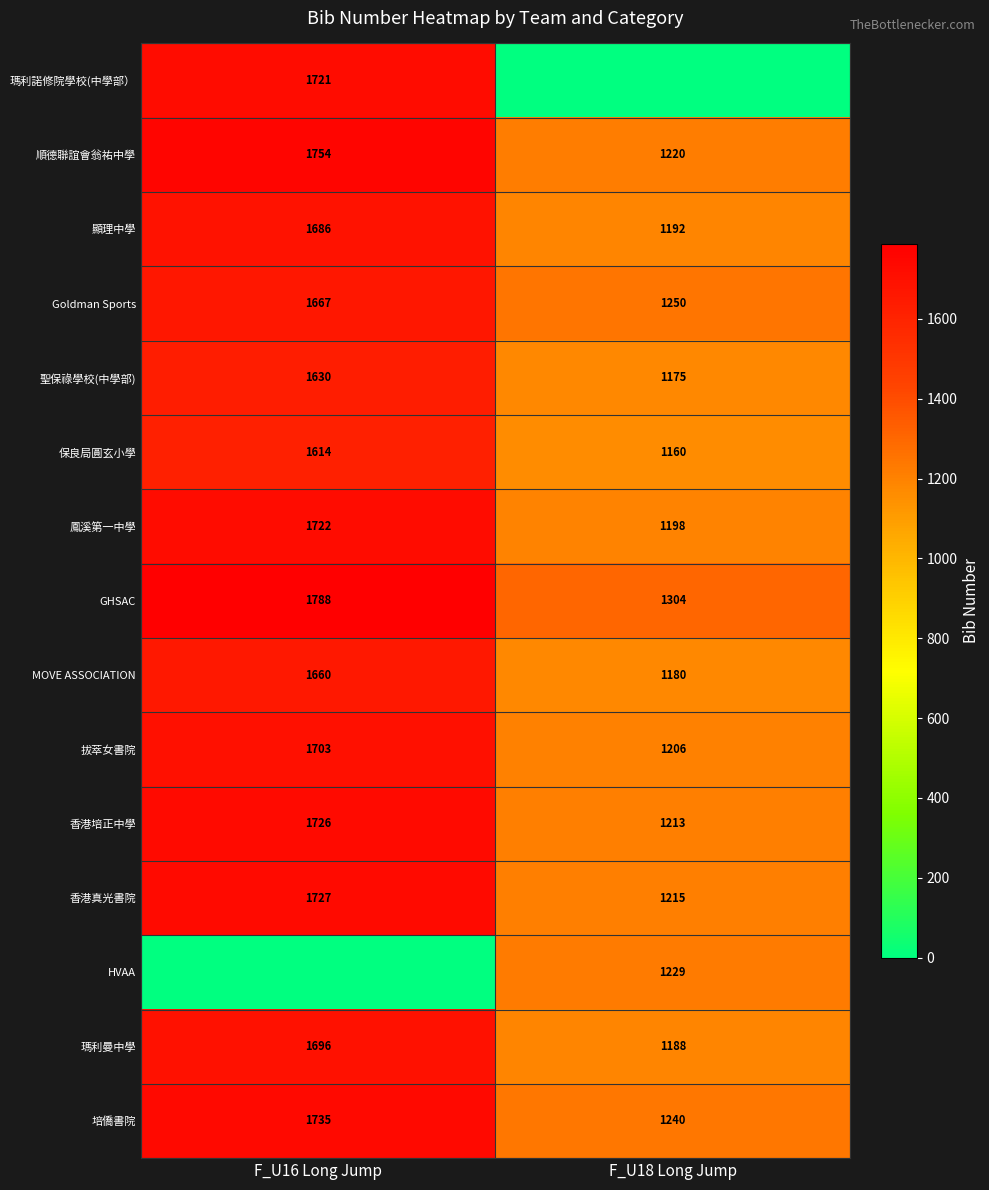

What is the sum of the 香港真光書院 values at F_U16 Long Jump and F_U18 Long Jump?

2942